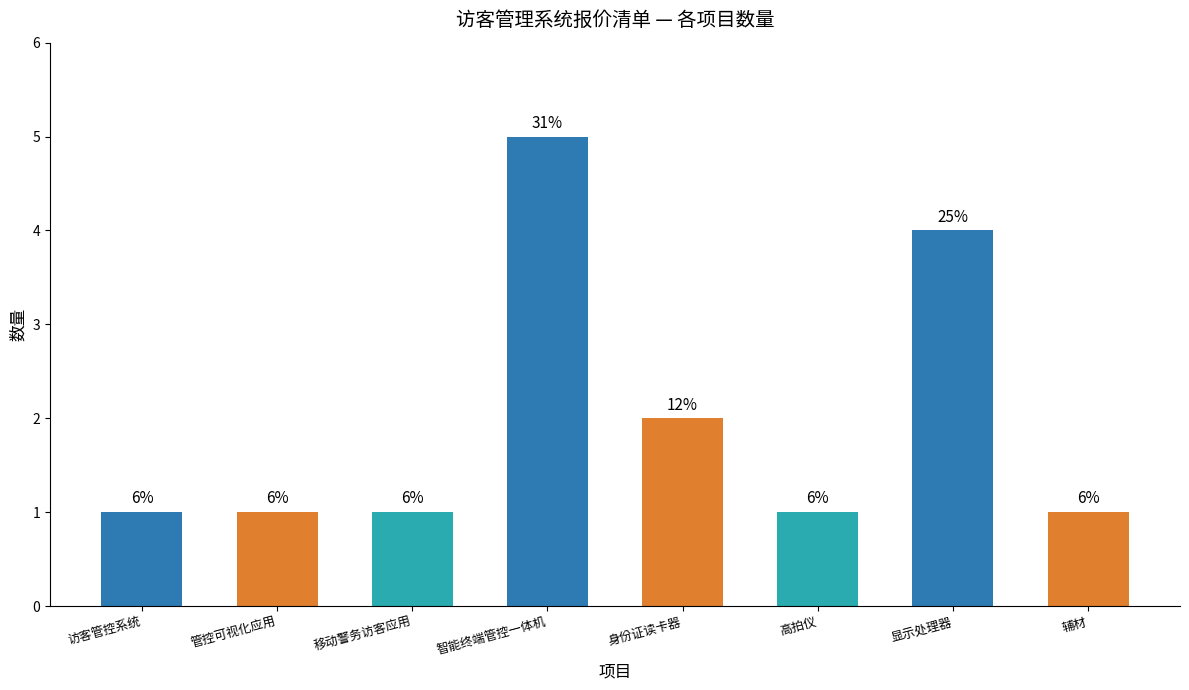

What is the minimum value shown in the chart?

1